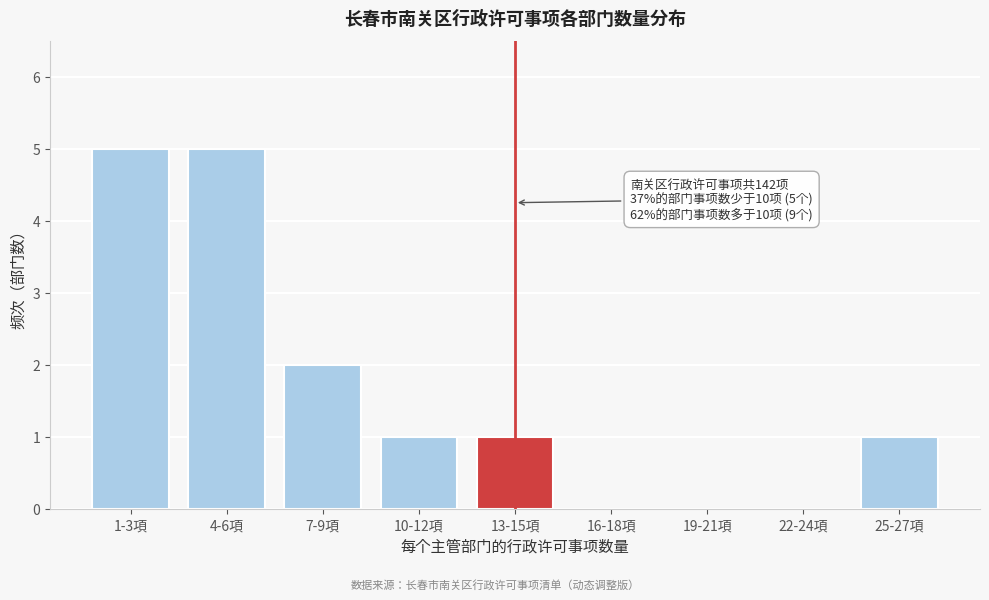

Reading left to right, transcribe all the data shown in this chart.

1-3項=5	4-6項=5	7-9項=2	10-12項=1	13-15項=1	16-18項=0	19-21項=0	22-24項=0	25-27項=1